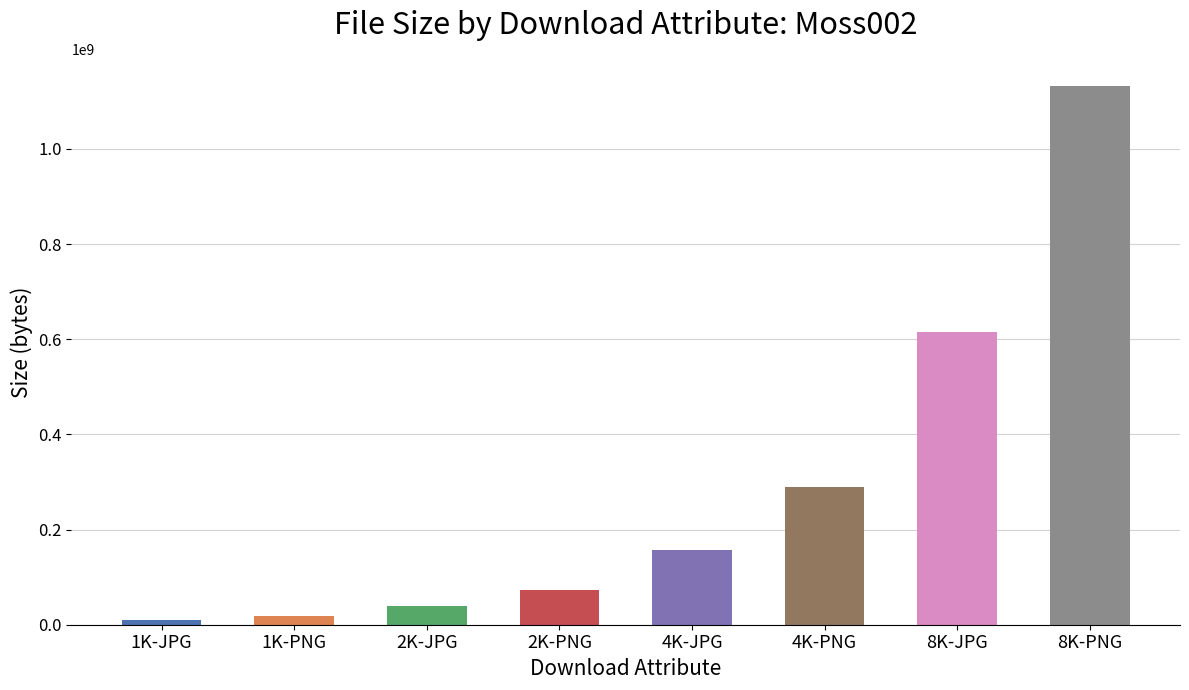

What is the change in value from 4K-JPG to 4K-PNG?

+133007803